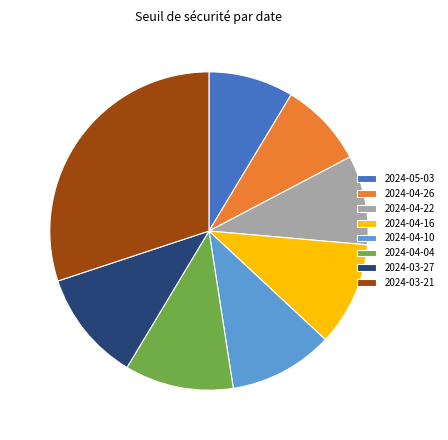

Which slice is the largest?

2024-03-21